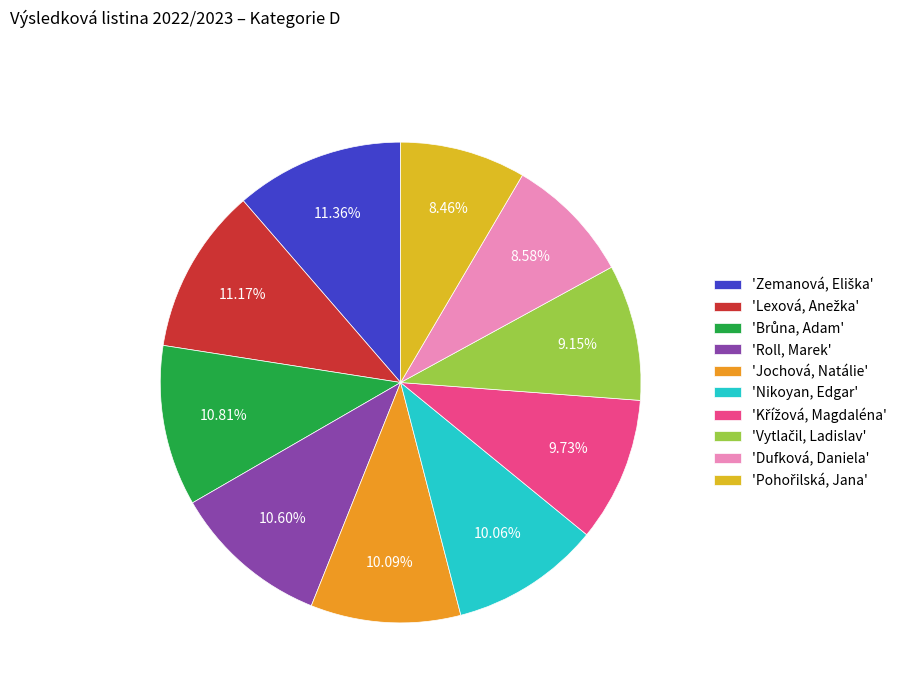

How many slices are in this pie chart?

10